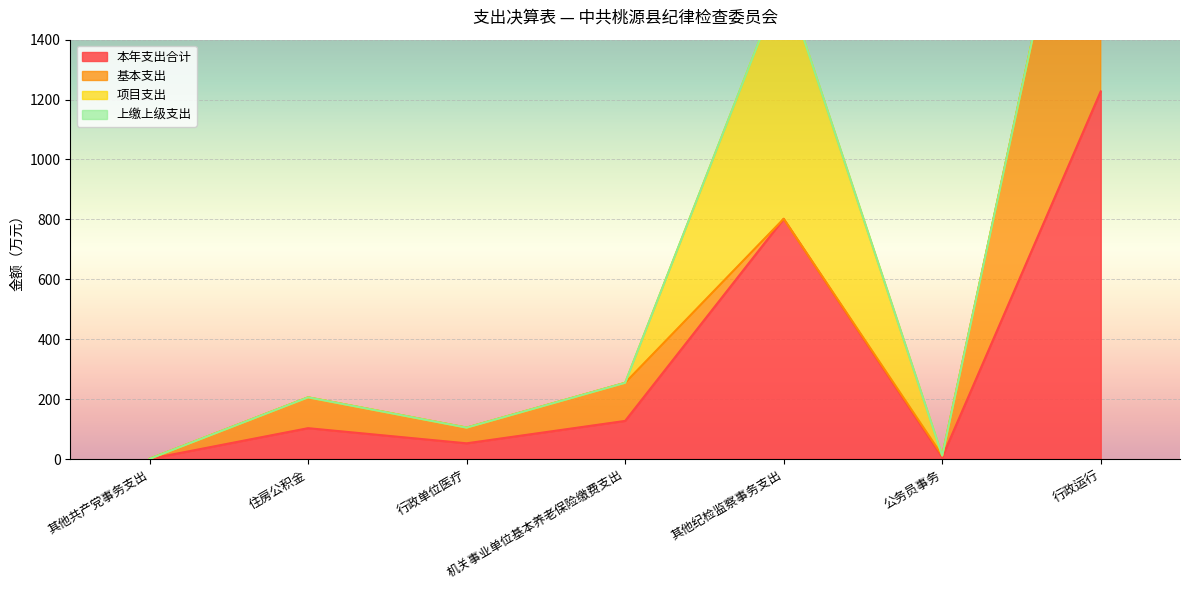

Reading right to left, transcribe all the data shown in this chart.

本年支出合计: 1227.2	5.8	801.9	127.2	52.4	102.9	0.4
基本支出: 1227.2	5.8	0.0	127.2	52.4	102.9	0.4
项目支出: 0.0	0.0	801.9	0.0	0.0	0.0	0.0
上缴上级支出: 0.0	0.0	0.0	0.0	0.0	0.0	0.0